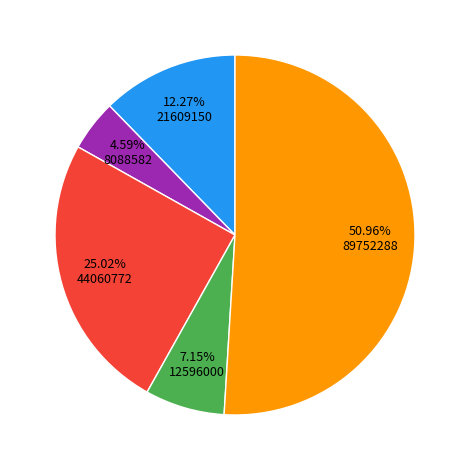

Is there a majority slice in this chart?

Yes